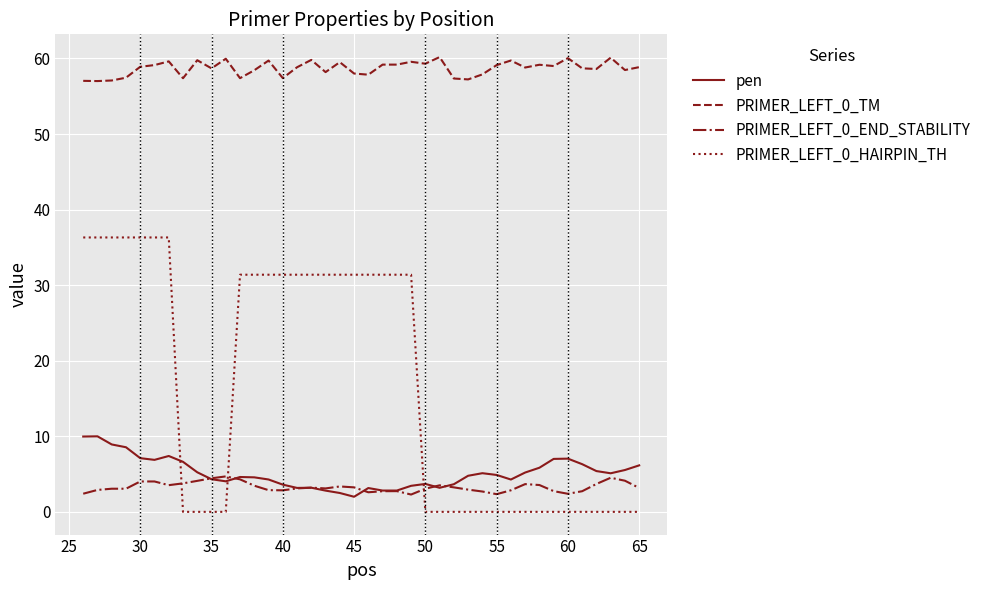

Which series has the largest total across all categories?

PRIMER_LEFT_0_TM